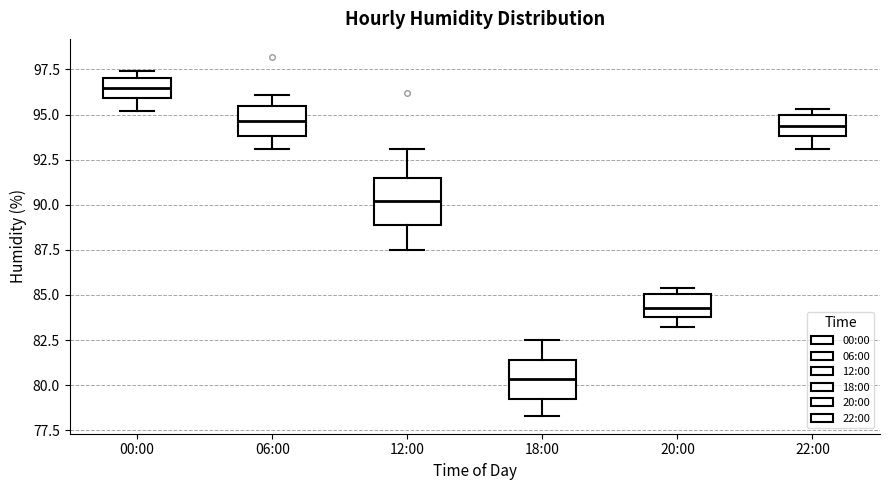

Which box's median line is the highest?

00:00